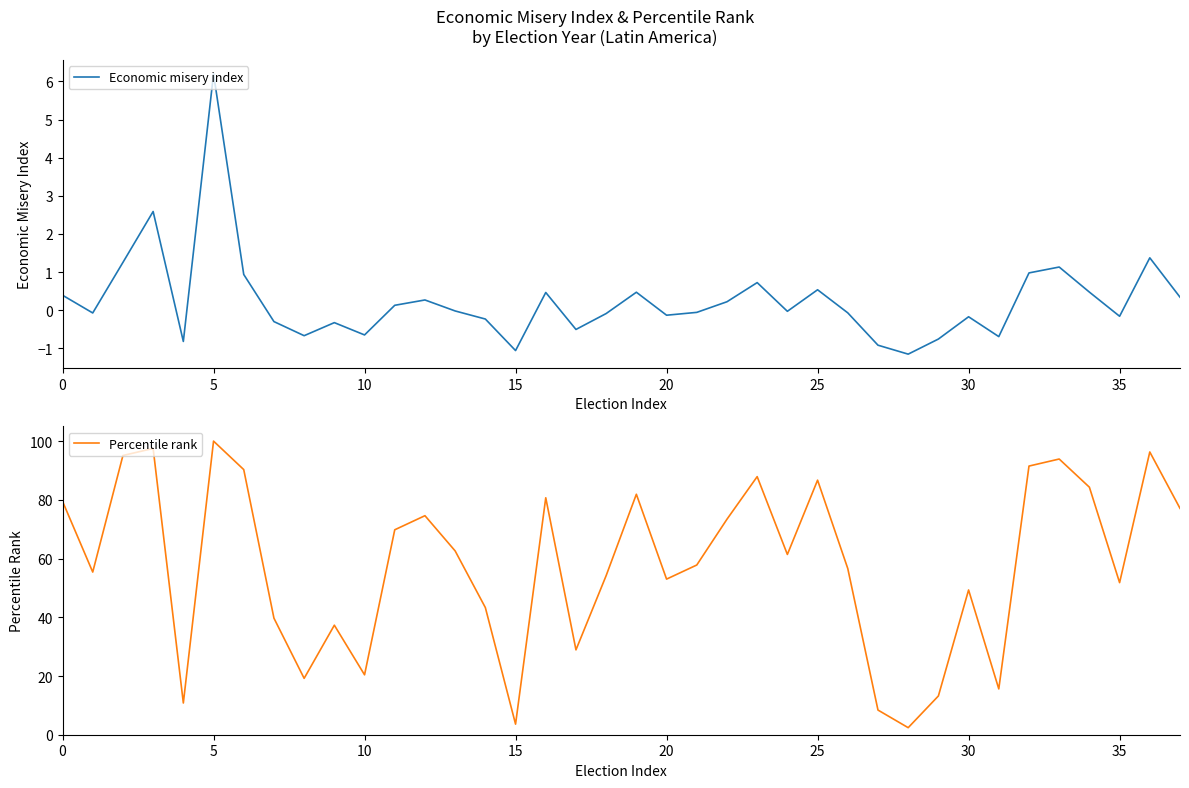

The Economic misery index series shows 0.4 at 0. True or false?

True